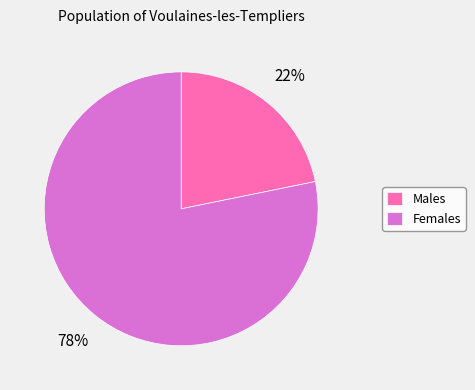

What is the largest slice in the pie chart?

Females